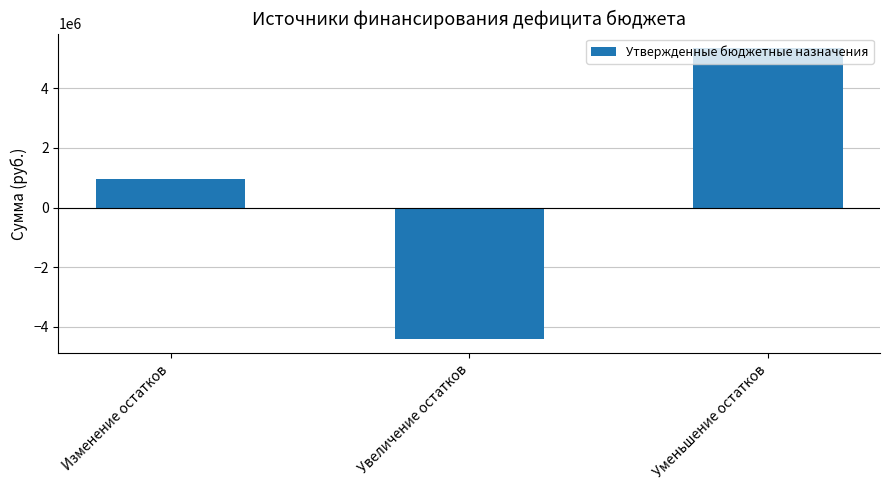

Count the number of data series in this chart.

1